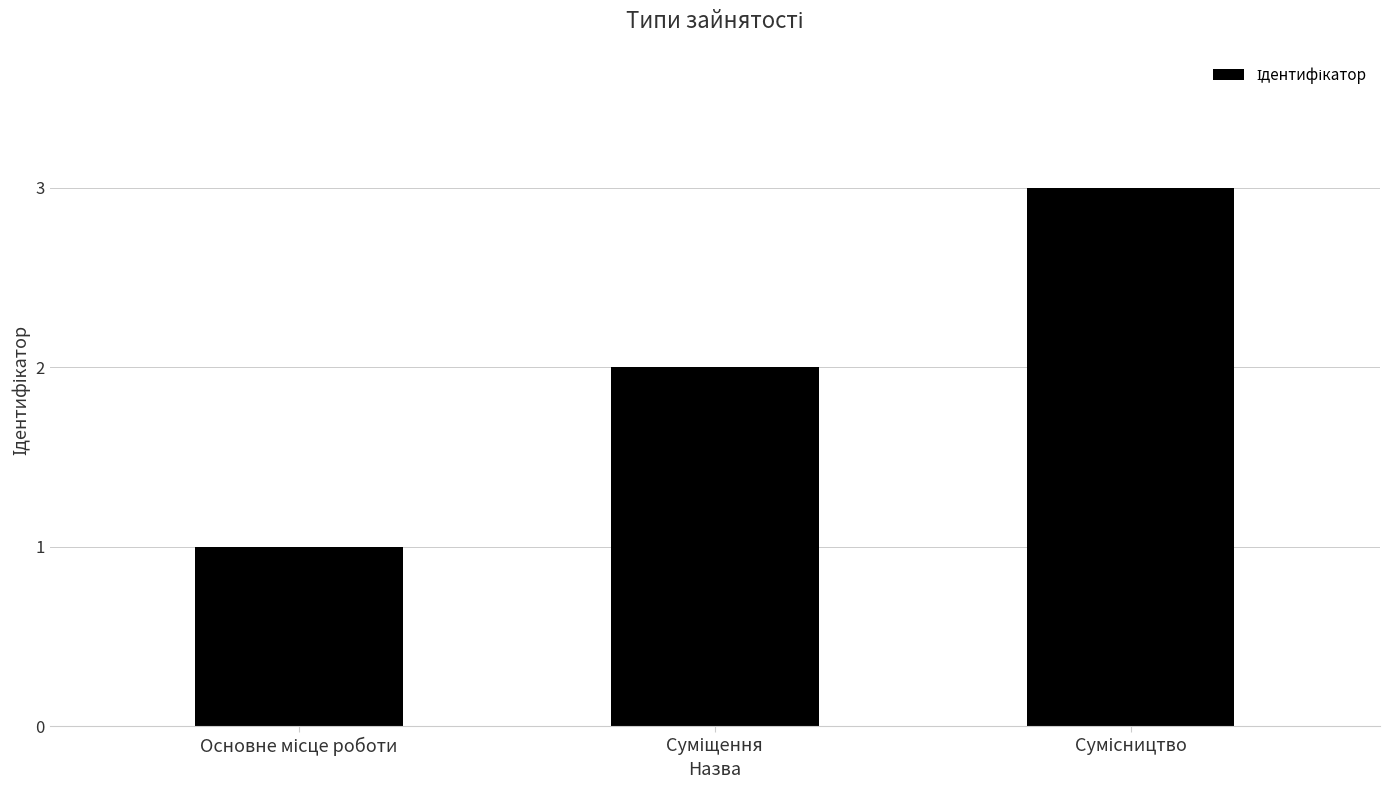

What is the average value?

2